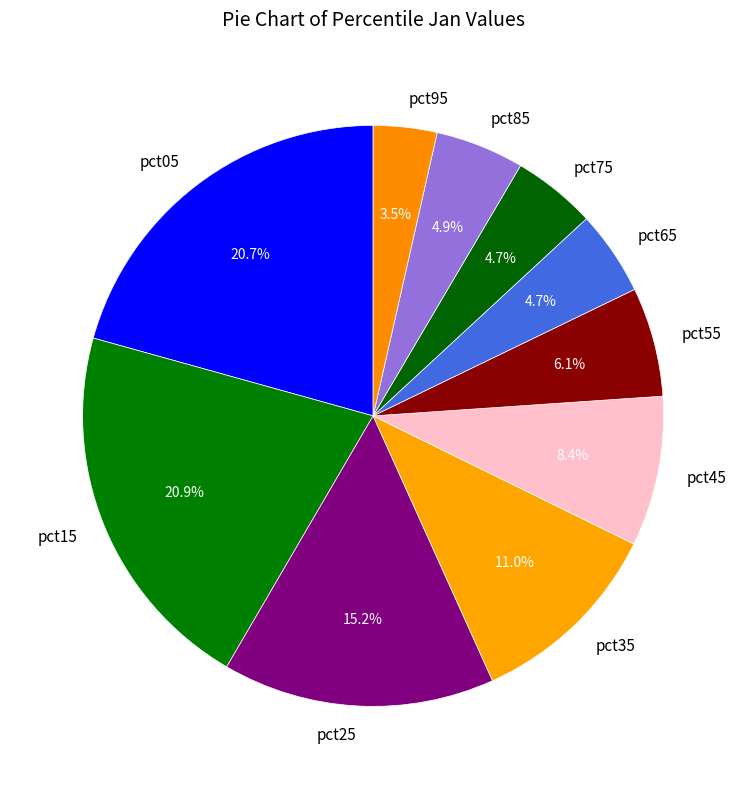

What is the smallest slice in the pie chart?

pct95